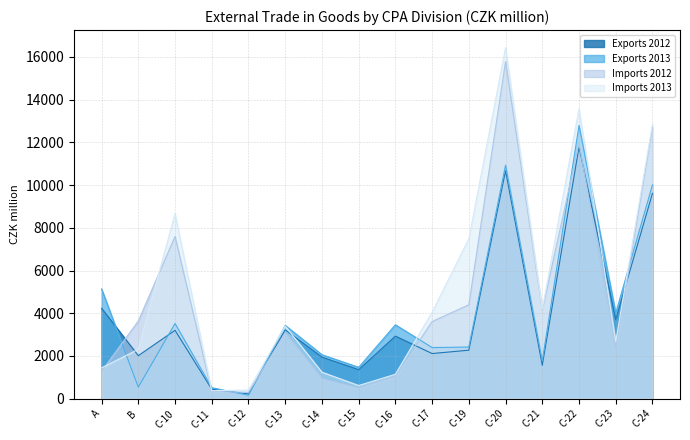

At which category is the sum across all series the highest?

C-20